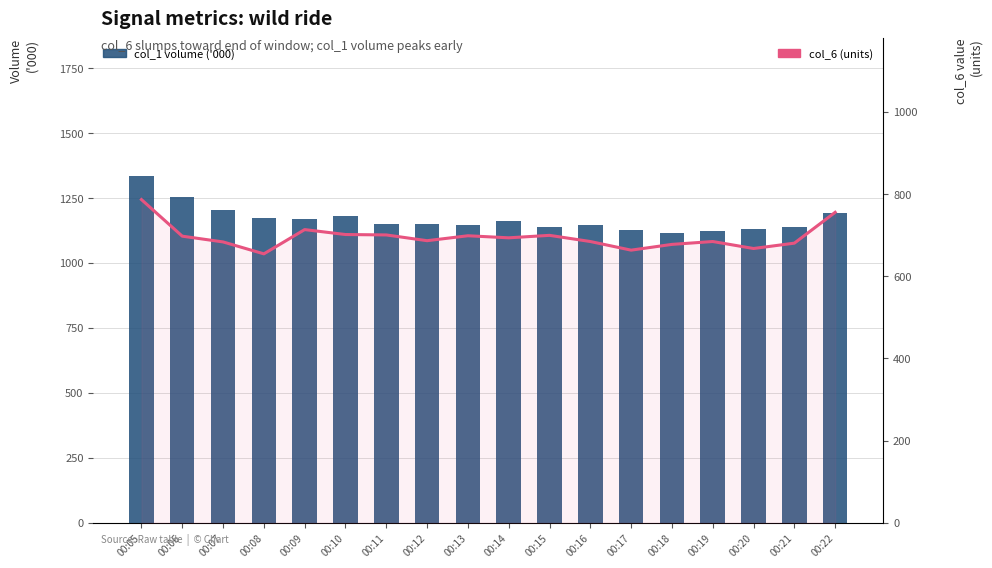

What is the total value across all series at 00:07?

1886